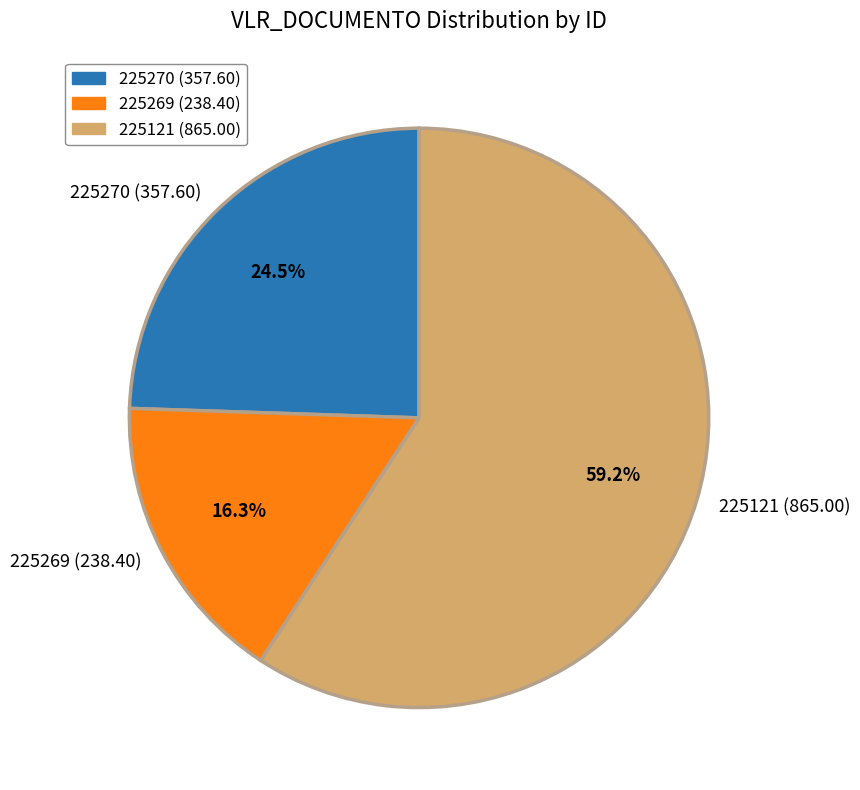

Which category has the smallest portion of the pie?

225269